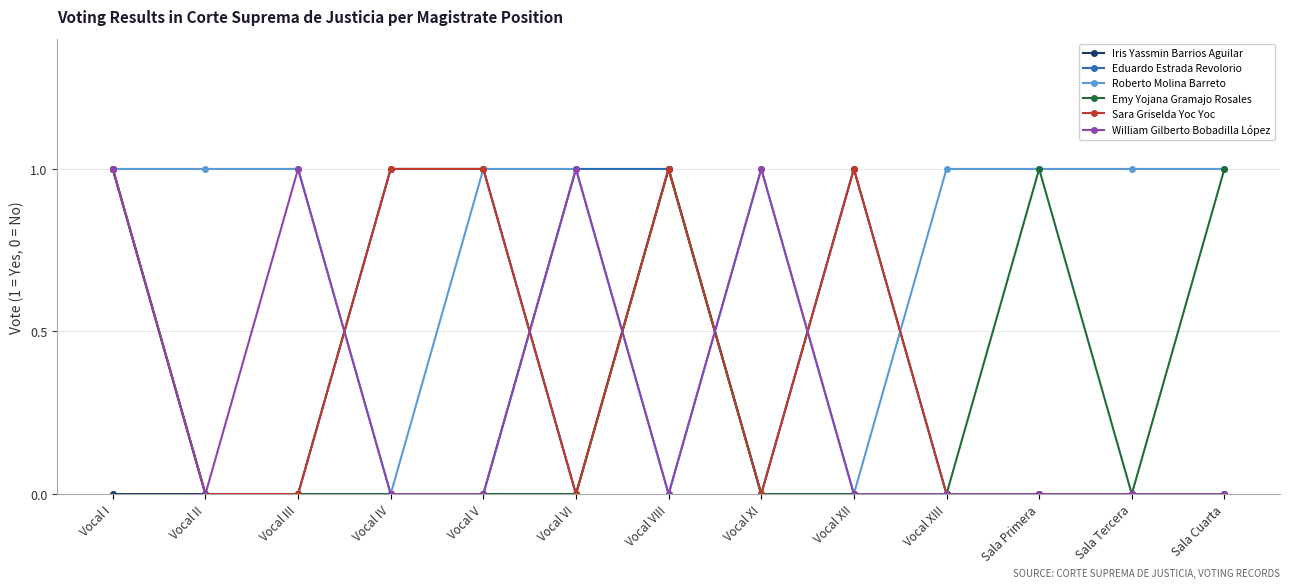

What is the label of the 9th point from the left?

Vocal XII